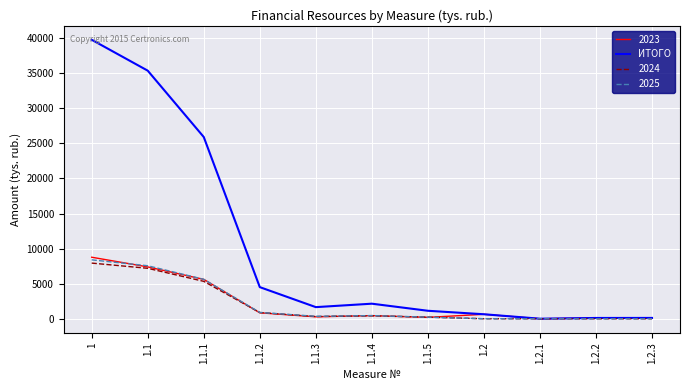

Which series changed the most between 1.1.1 and 1.2.1?

ИТОГО